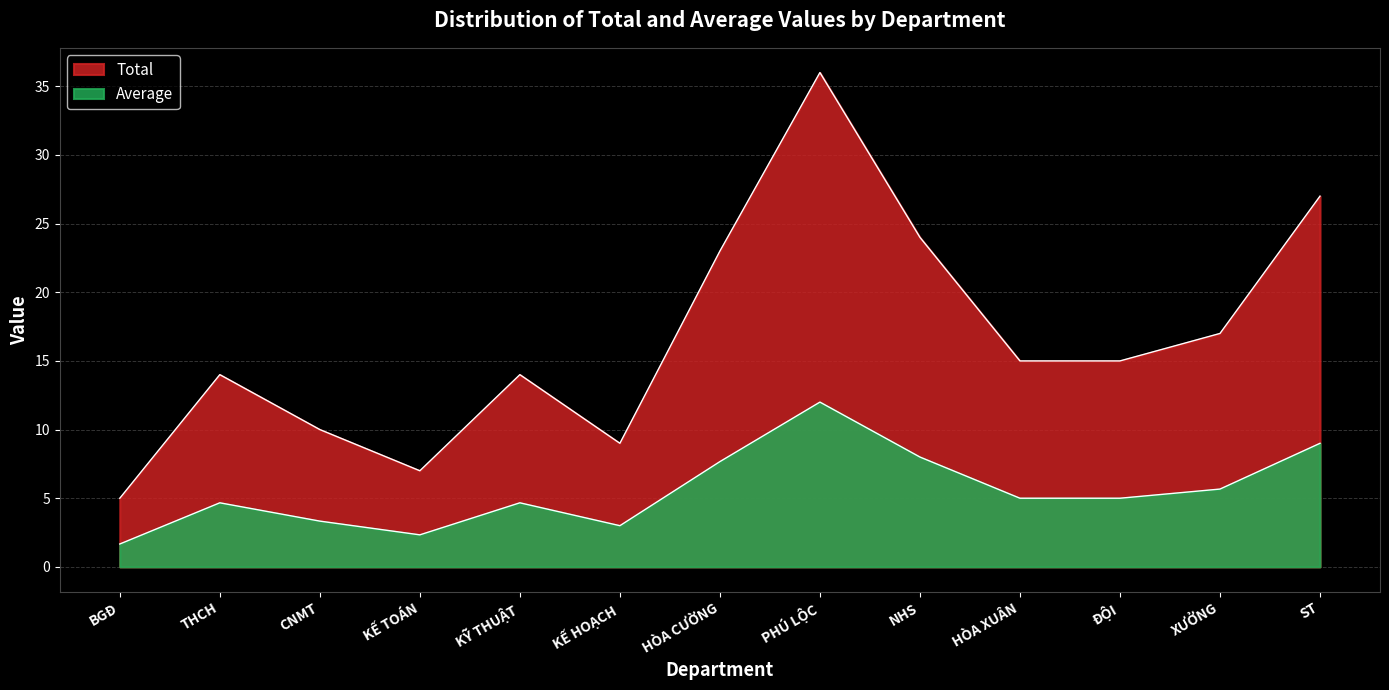

At which category does Total reach its first local valley?

KẾ TOÁN